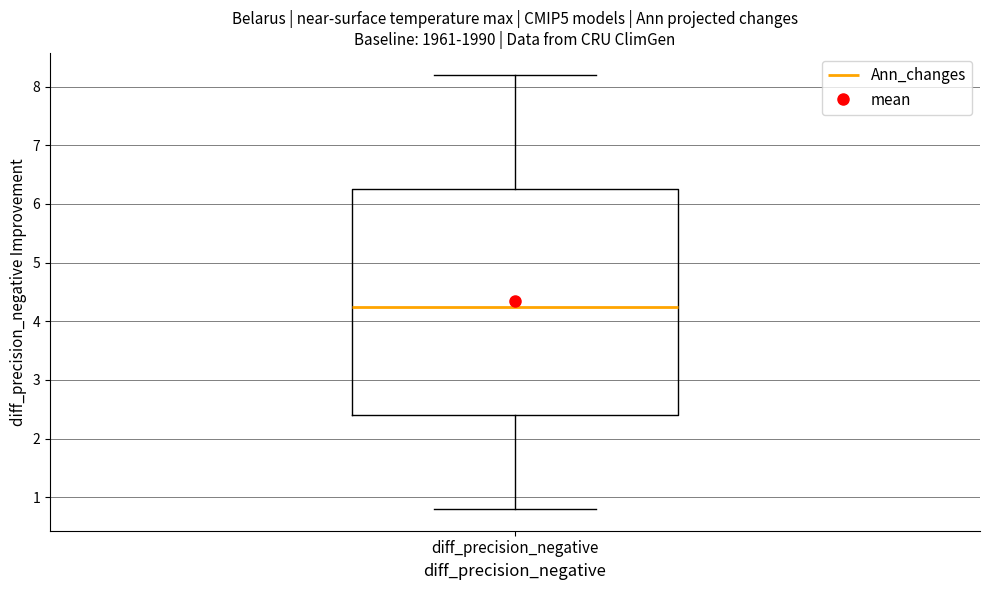

Read this box plot against the y-axis: the position of the median line, the range covered by the box, and the ends of both whiskers. The values are not printed on the chart, so give them approximately, as read against the axis.

median 4.3, box 2.4 to 6.3, whiskers 0.8 to 8.2